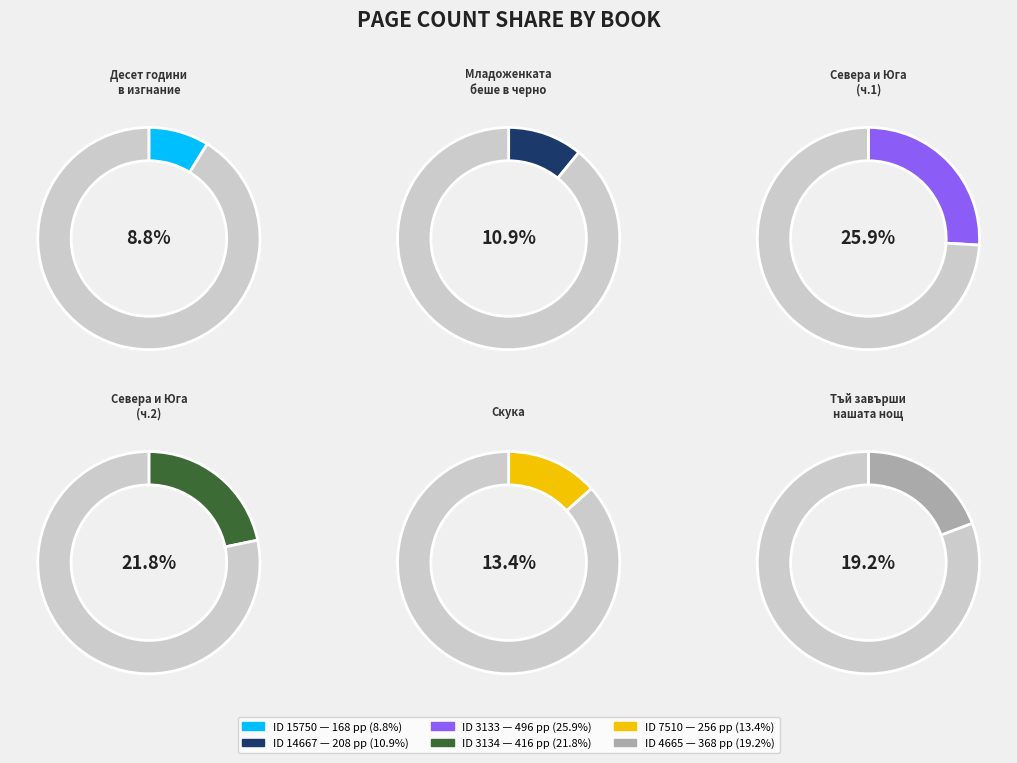

To the nearest percent, what percentage of the pie is 3134?

22%